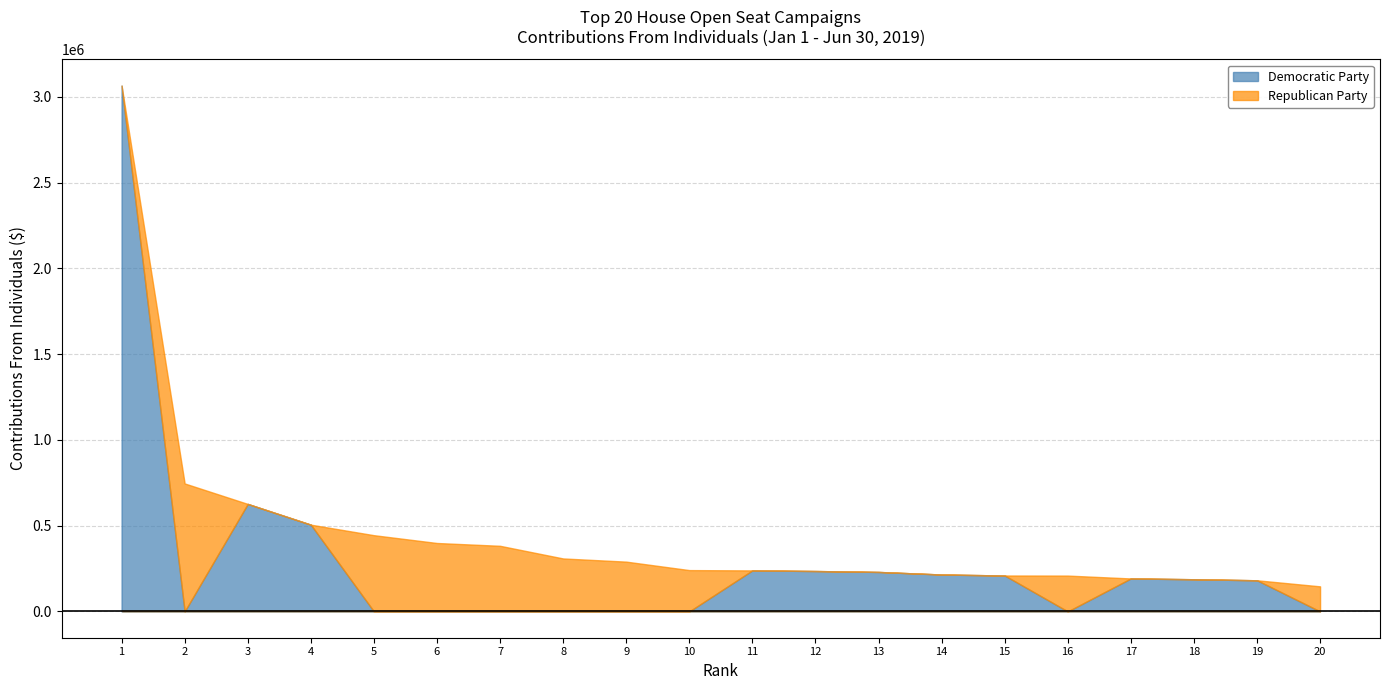

Where do Republican Party and Democratic Party first cross each other?

1 and 2